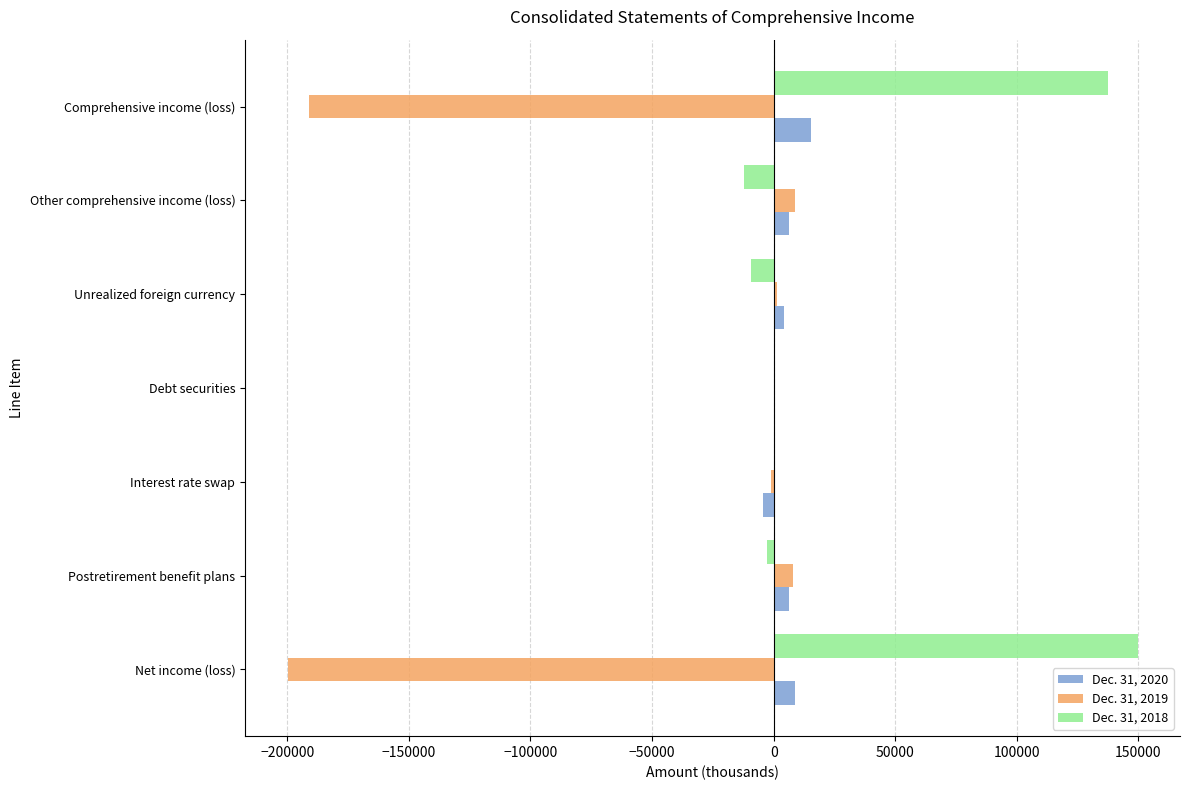

The value of Dec. 31, 2018 at Comprehensive income (loss) is 137515. True or false?

True